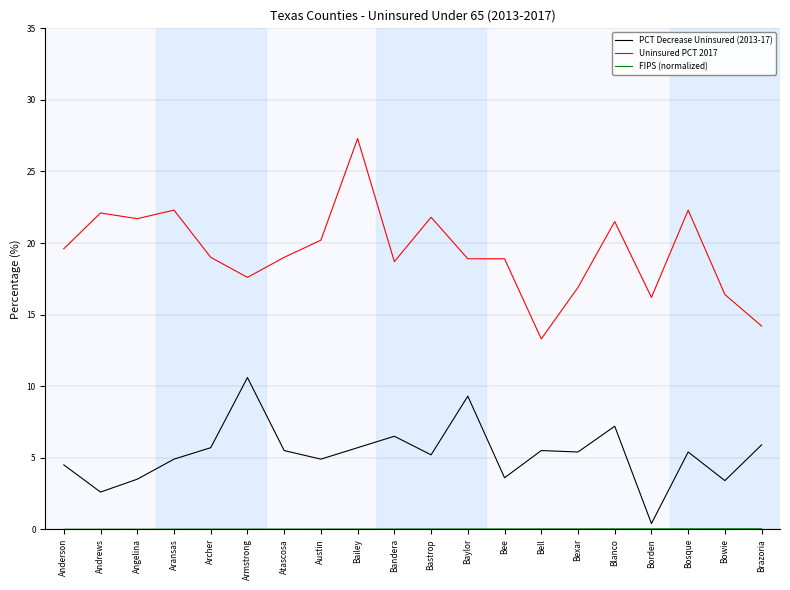

Which series has the largest total across all categories?

Uninsured PCT 2017